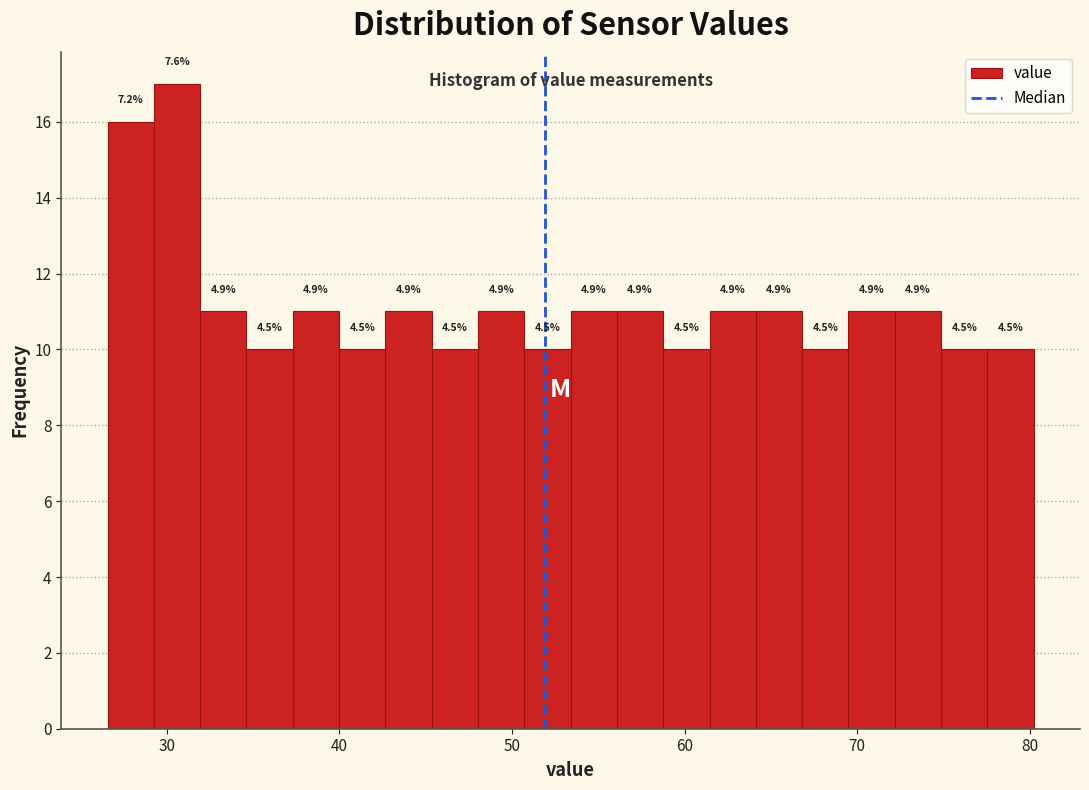

Read against the x-axis, roughly where is the centre of the tallest bar?

31